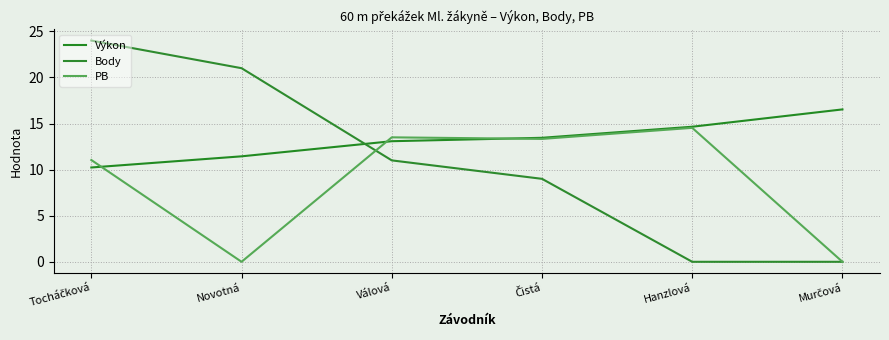

True or false: Body and Výkon cross at least once.

True